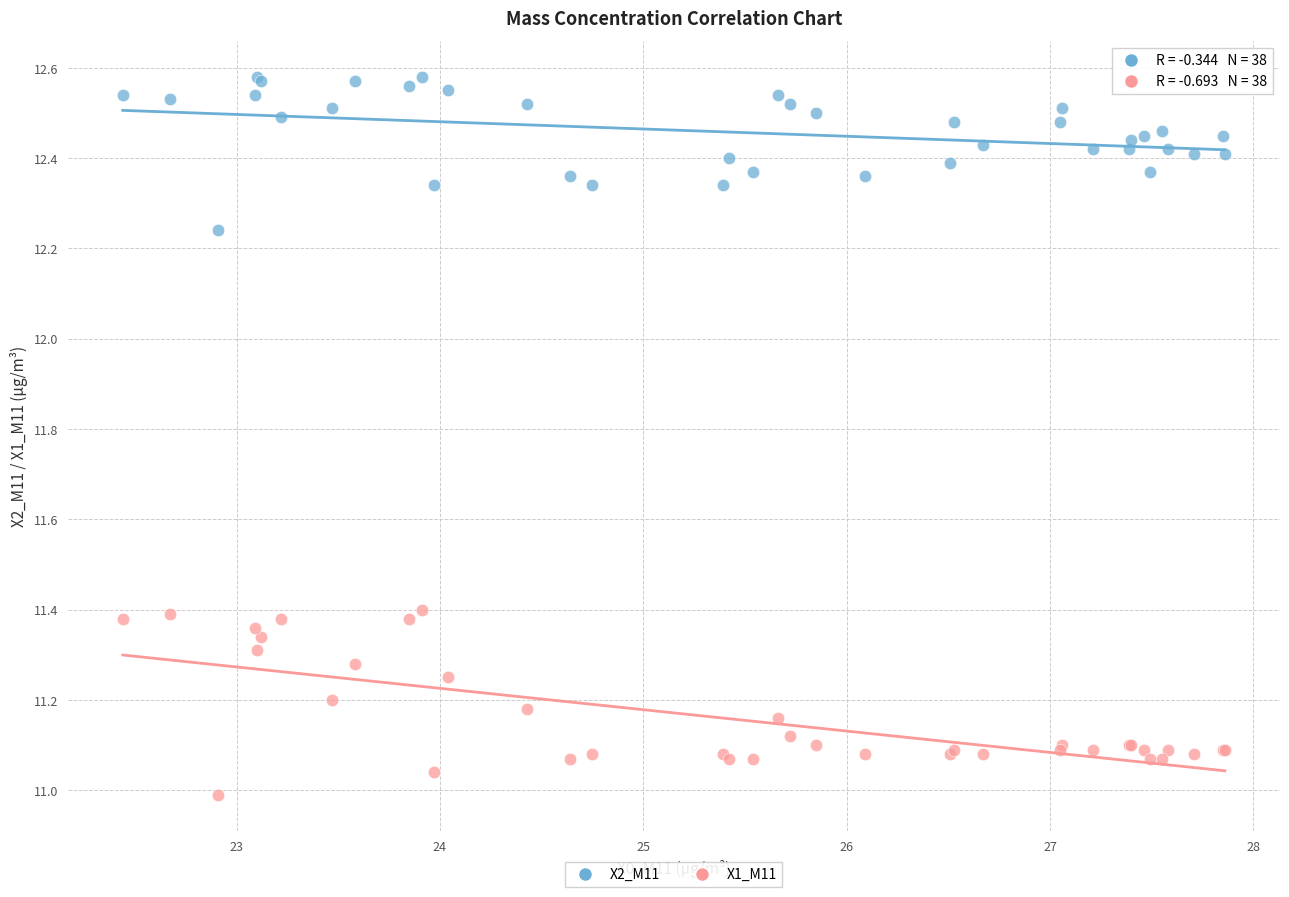

Which series reaches the minimum Y coordinate?

X1_M11